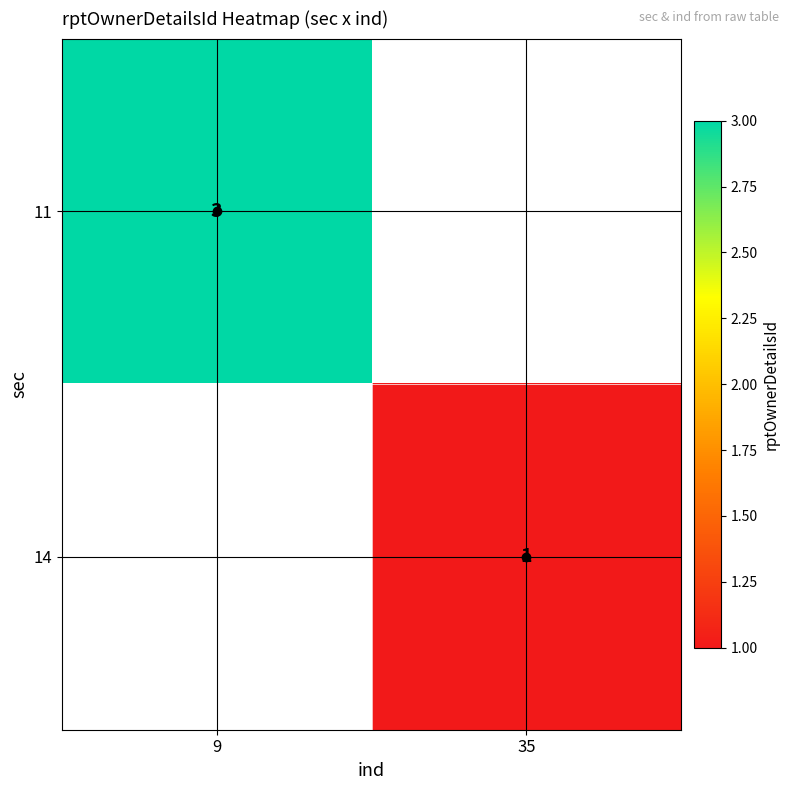

The value of 11 at 9 is 3. True or false?

True